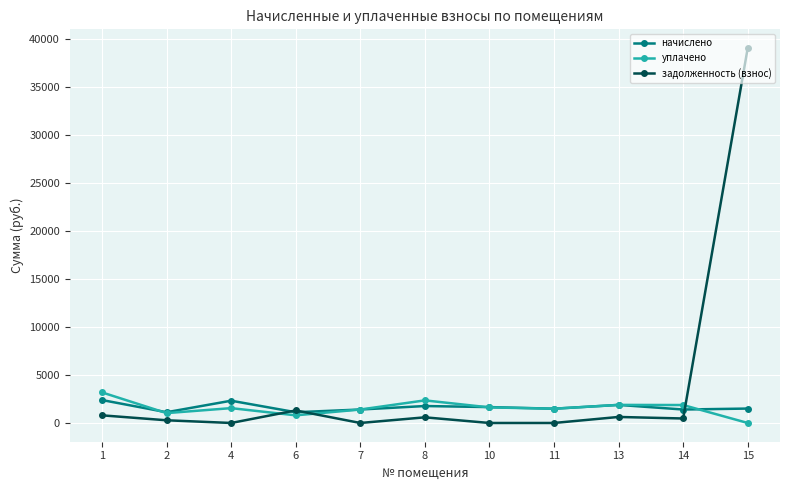

What is the greatest value displayed?

39008.8